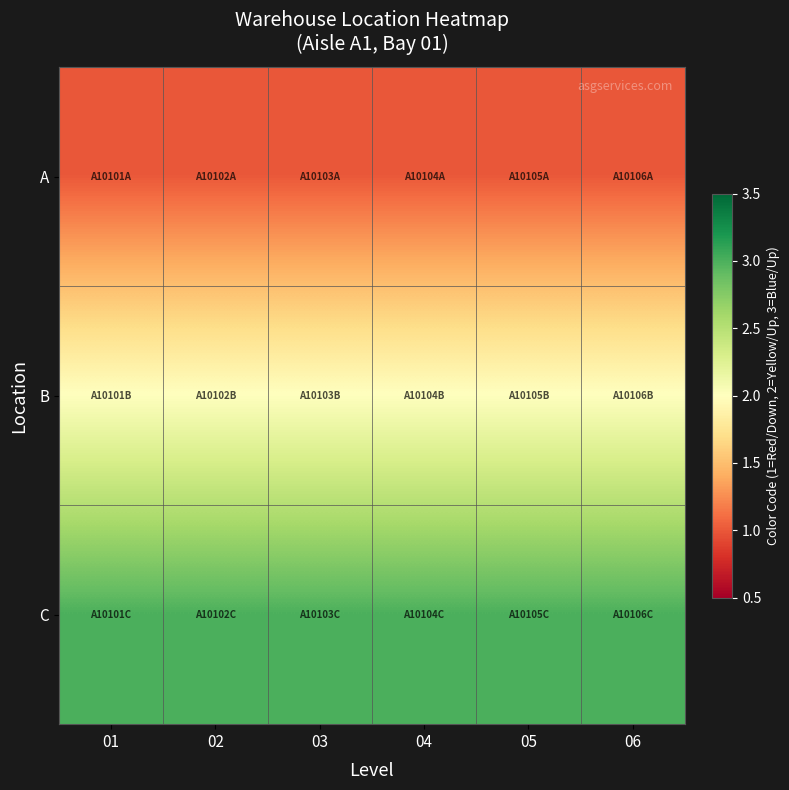

What is the minimum value shown in the chart?

1